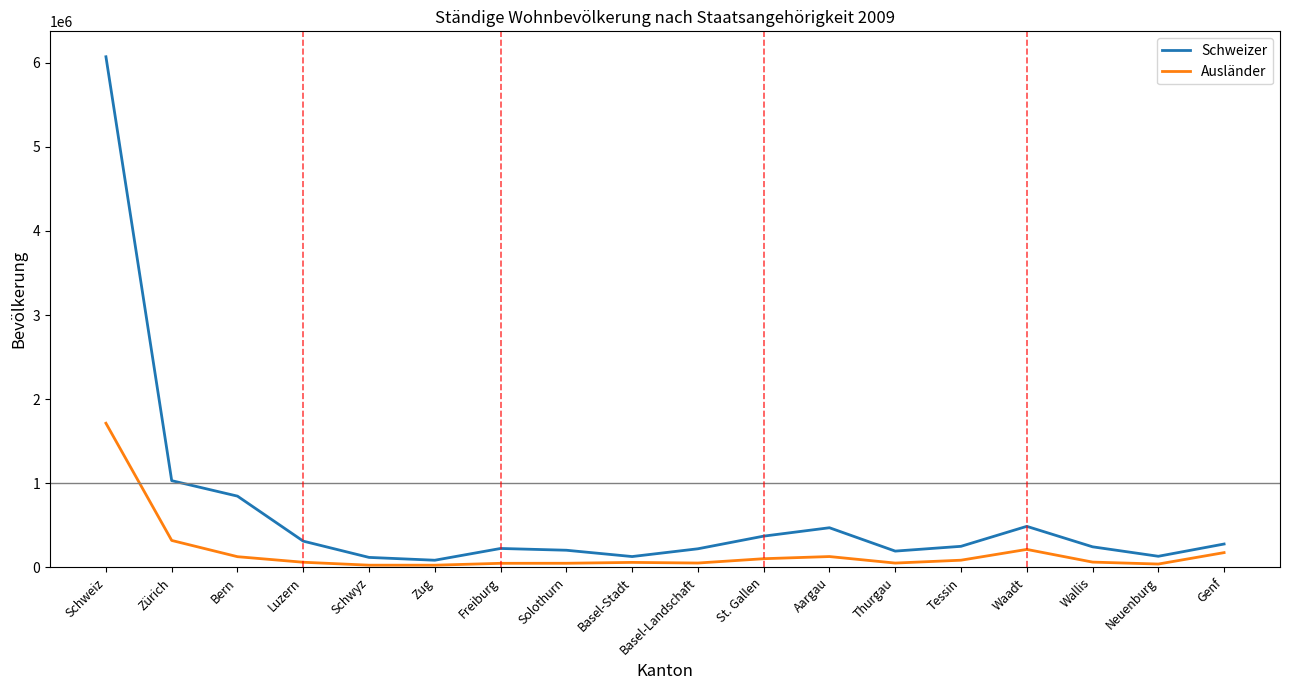

Which category has the highest value in the Schweizer series?

Schweiz